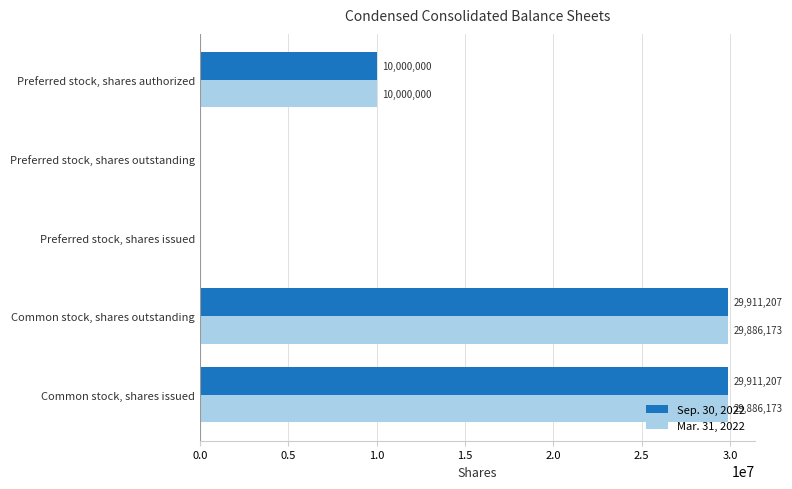

What is the total value across all series at Preferred stock, shares authorized?

20000000